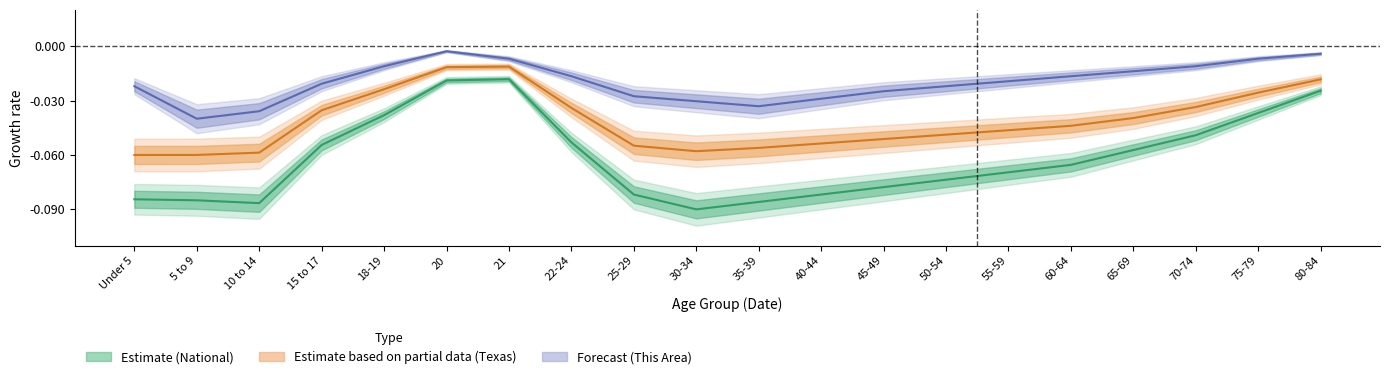

Which series has the largest range (max minus min)?

National